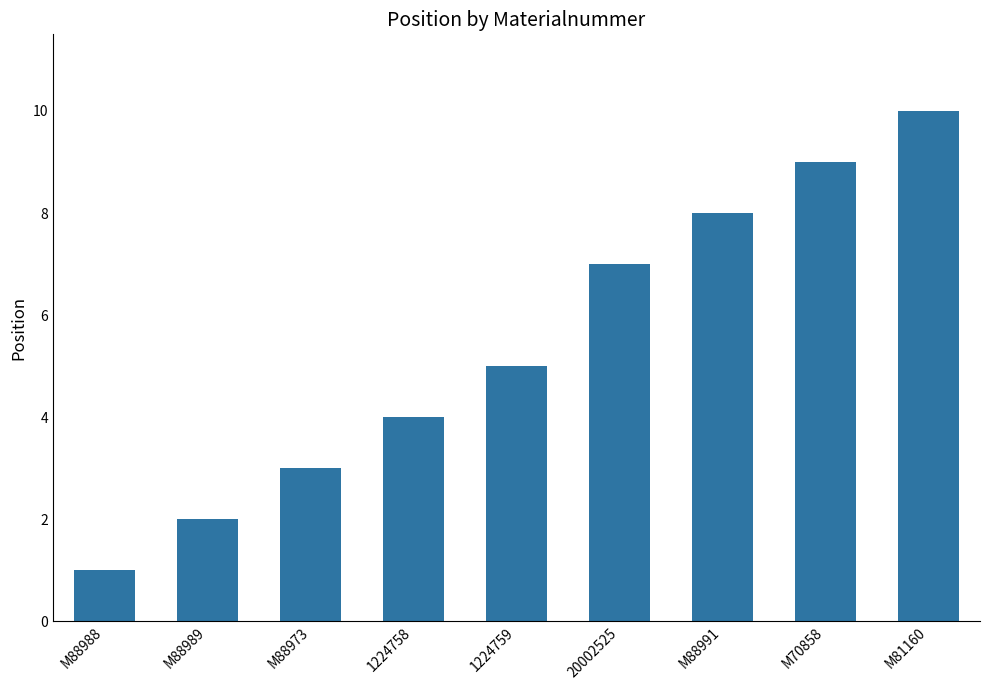

Reading right to left, transcribe all the data shown in this chart.

10	9	8	7	5	4	3	2	1